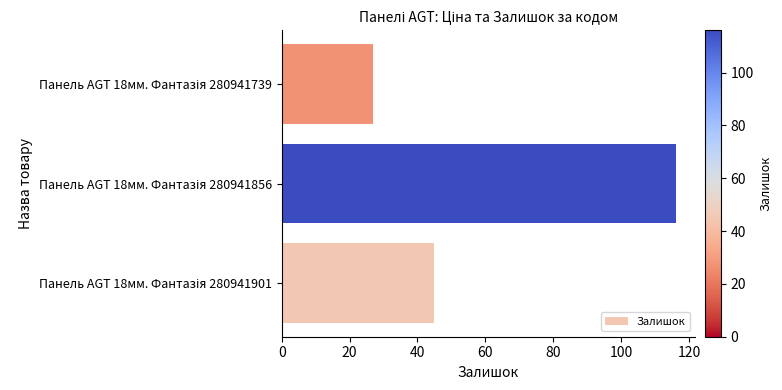

What is the maximum value shown in the chart?

116